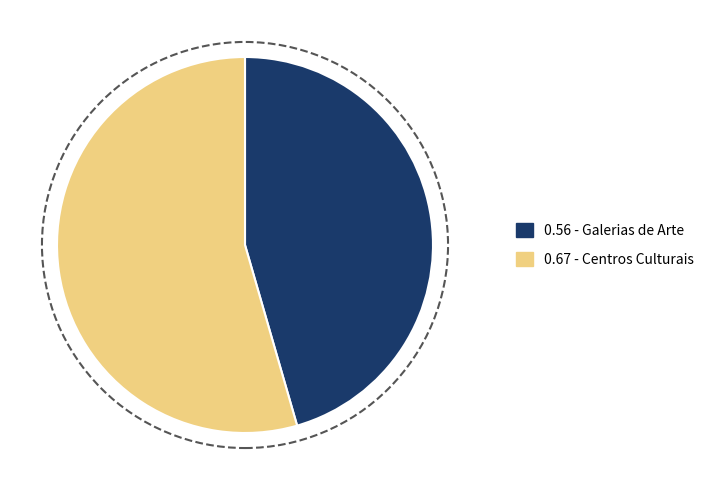

Is there a majority slice in this chart?

Yes